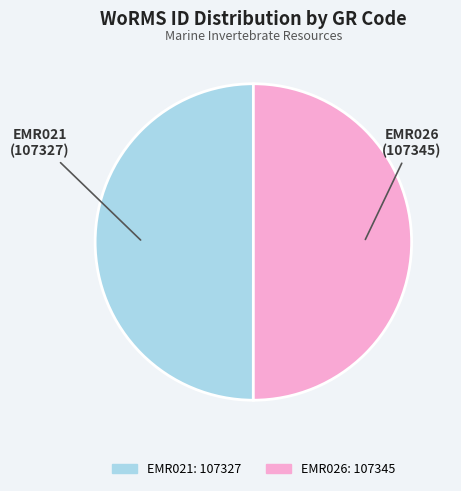

Approximately how many times larger is the value at EMR026 compared to EMR021?

1.0